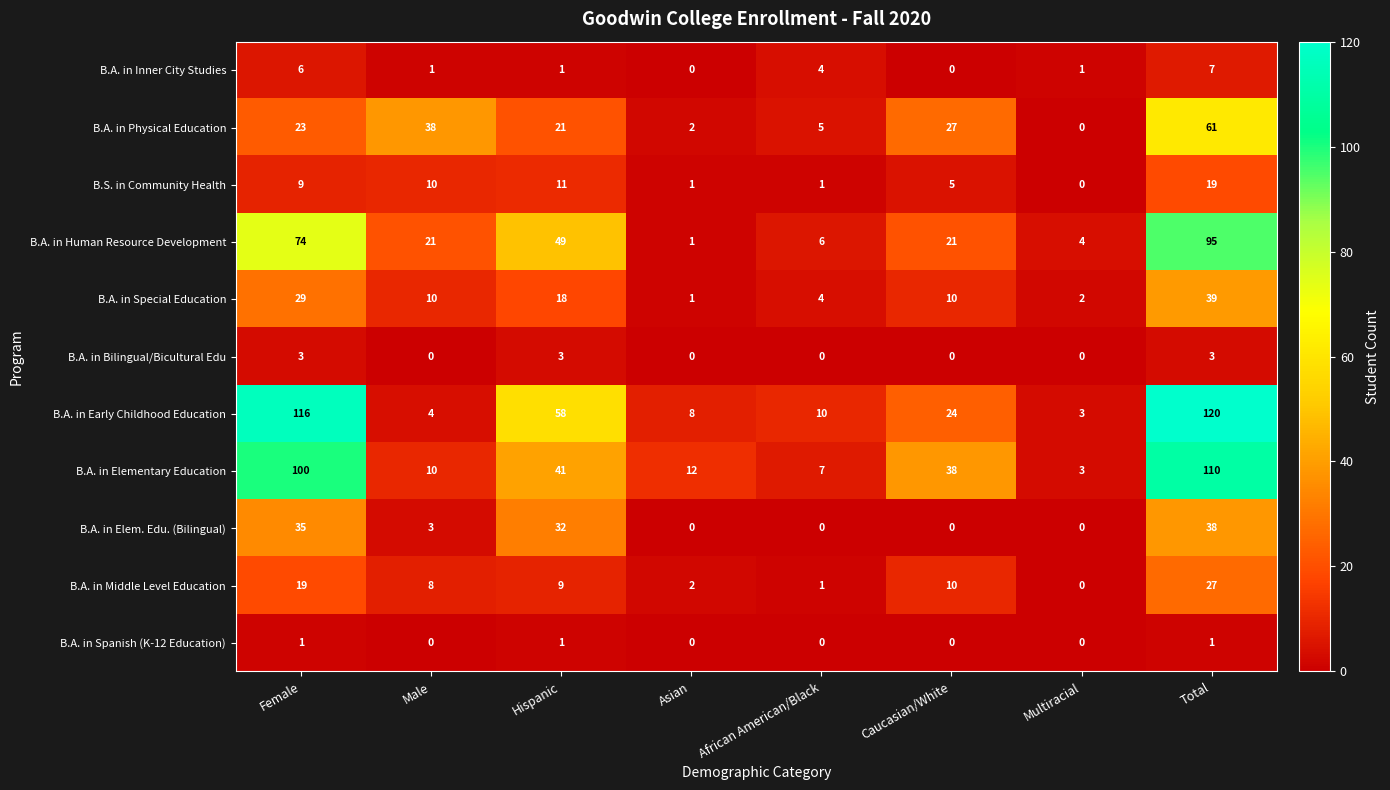

The B.A. in Special Education series shows 39 at Total. True or false?

True